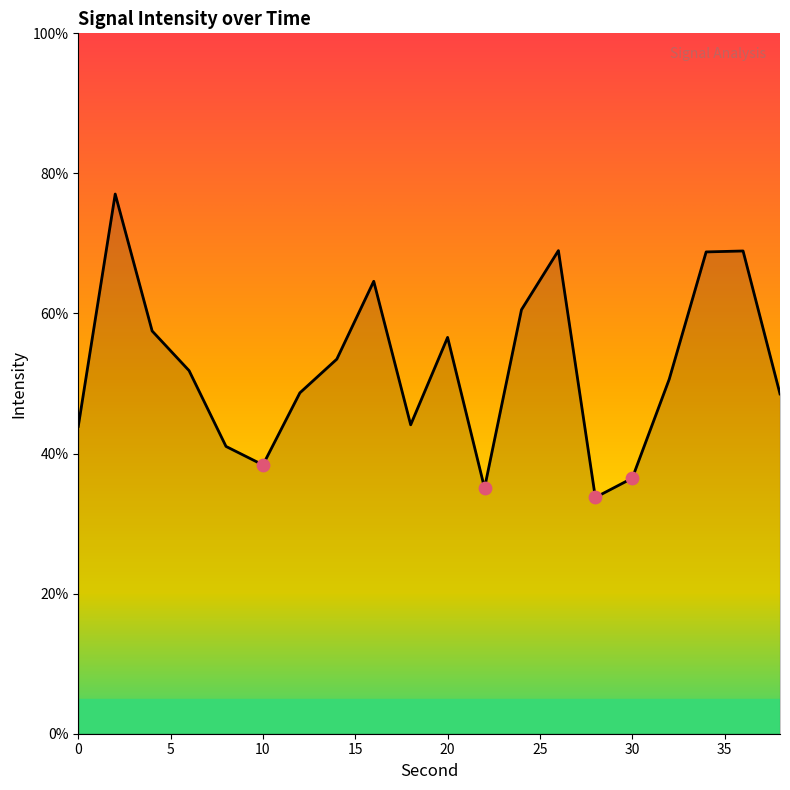

What is the minimum value shown in the chart?

33.7